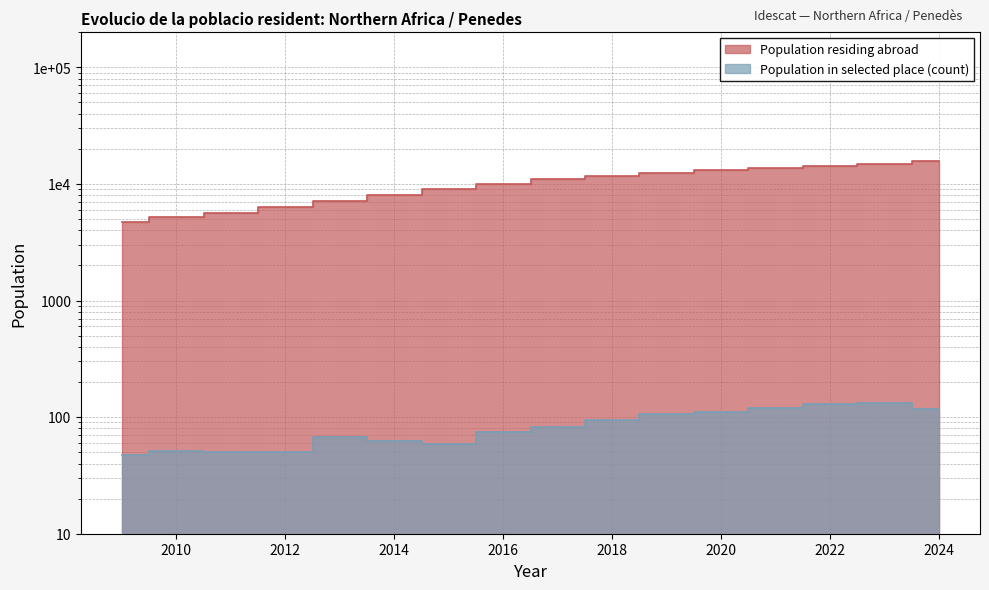

Which category has the highest value in the Population in selected place (count) series?

2023